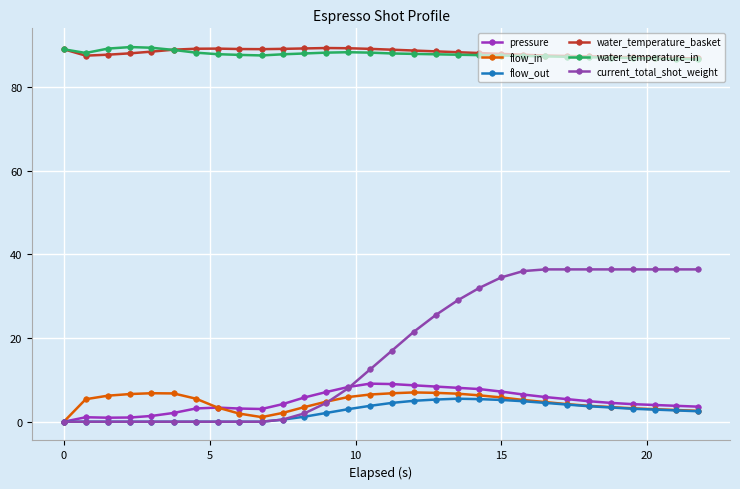

Reading left to right, what are all the values shown in this chart?

pressure: 0.0	1.1	1.0	1.0	1.4	2.1	3.2	3.4	3.1	3.0	4.2	5.8	7.1	8.3	9.1	9.0	8.7	8.4	8.1	7.8	7.2	6.5	5.9	5.4	4.9	4.5	4.2	4.0	3.8	3.6
flow_in: 0.0	5.4	6.2	6.6	6.8	6.8	5.5	3.4	1.9	1.1	2.1	3.5	4.8	5.9	6.5	6.8	7.0	6.9	6.7	6.3	5.8	5.2	4.7	4.2	3.8	3.5	3.2	3.0	2.8	2.6
flow_out: 0.0	0.0	0.0	0.0	0.0	0.0	0.0	0.0	0.0	0.0	0.5	1.2	2.1	3.0	3.8	4.5	5.0	5.3	5.5	5.4	5.2	4.9	4.5	4.1	3.7	3.4	3.1	2.9	2.7	2.5
water_temperature_basket: 89.0	87.5	87.7	88.0	88.4	88.9	89.1	89.2	89.1	89.0	89.1	89.2	89.3	89.2	89.1	88.9	88.7	88.5	88.3	88.1	87.9	87.7	87.5	87.4	87.3	87.2	87.1	87.0	86.9	86.8
water_temperature_in: 89.0	88.1	89.2	89.5	89.4	88.8	88.2	87.8	87.7	87.5	87.8	88.0	88.2	88.3	88.2	88.0	87.9	87.8	87.7	87.6	87.5	87.4	87.3	87.2	87.1	87.0	86.9	86.8	86.7	86.6
current_total_shot_weight: 0.0	0.0	0.0	0.0	0.0	0.0	0.0	0.0	0.0	0.0	0.5	2.0	4.5	8.0	12.5	17.0	21.5	25.5	29.0	32.0	34.5	36.0	36.4	36.4	36.4	36.4	36.4	36.4	36.4	36.4